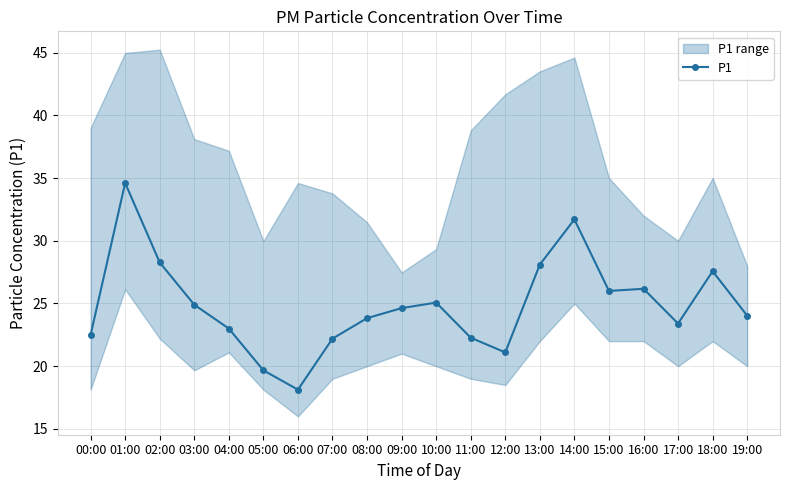

Rank the categories by value from lowest to highest.

06:00, 05:00, 12:00, 07:00, 11:00, 00:00, 04:00, 17:00, 08:00, 19:00, 09:00, 03:00, 10:00, 15:00, 16:00, 18:00, 13:00, 02:00, 14:00, 01:00